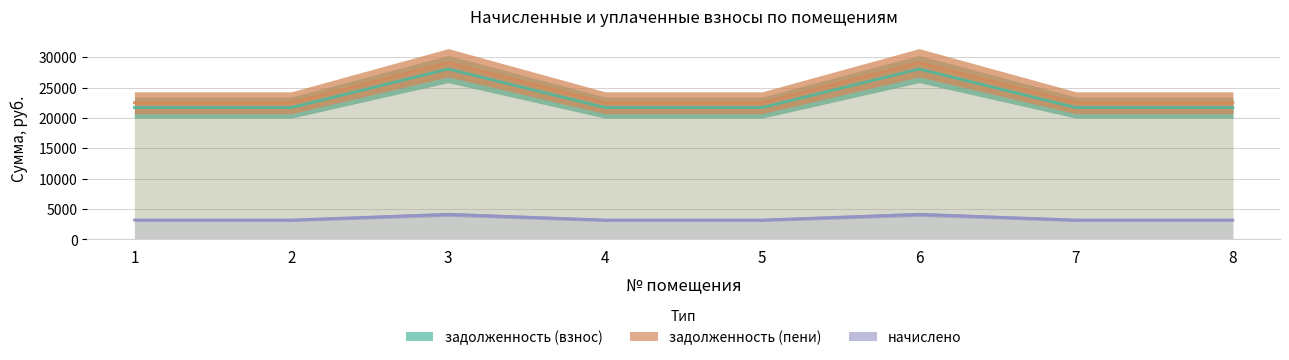

True or false: задолженность (взнос) has a value of 21704.6 at 4.

True